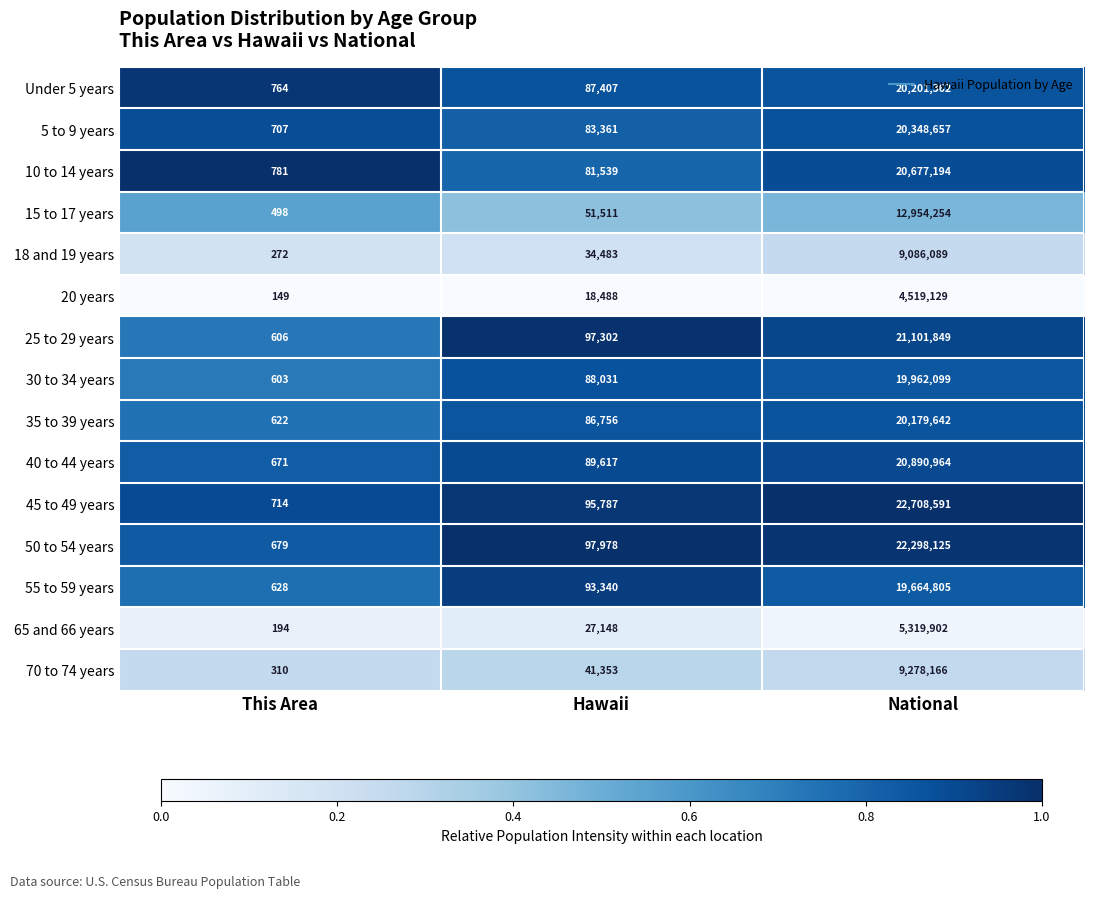

How many data points does each series have?

3